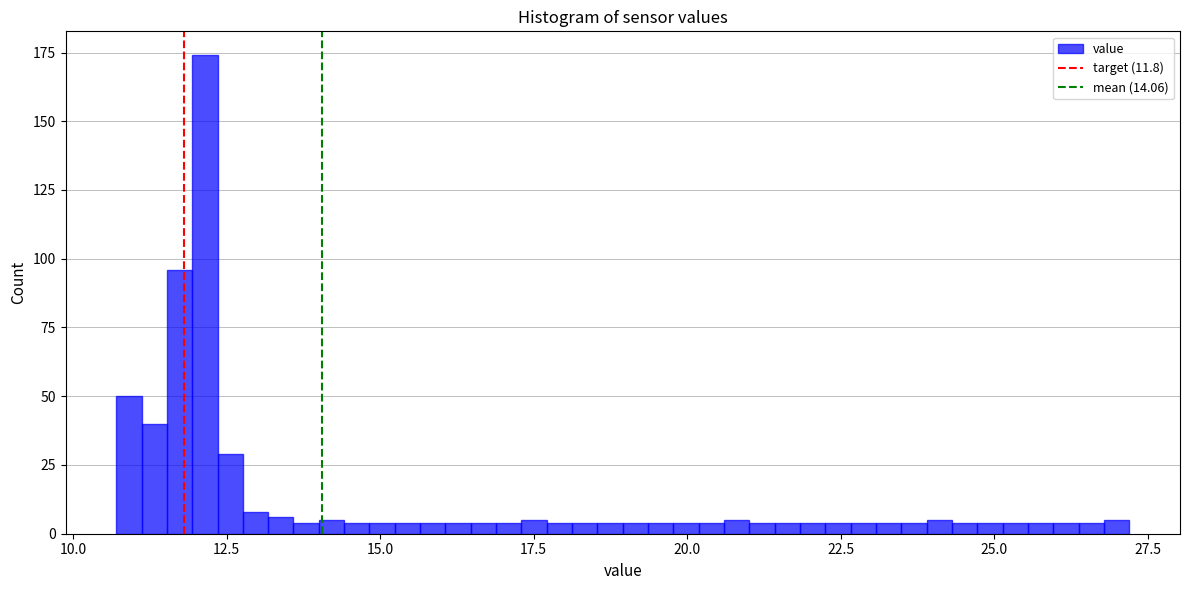

Around what value on the x-axis is the tallest bar? Give the approximate position of its centre, as read against the axis.

12.0